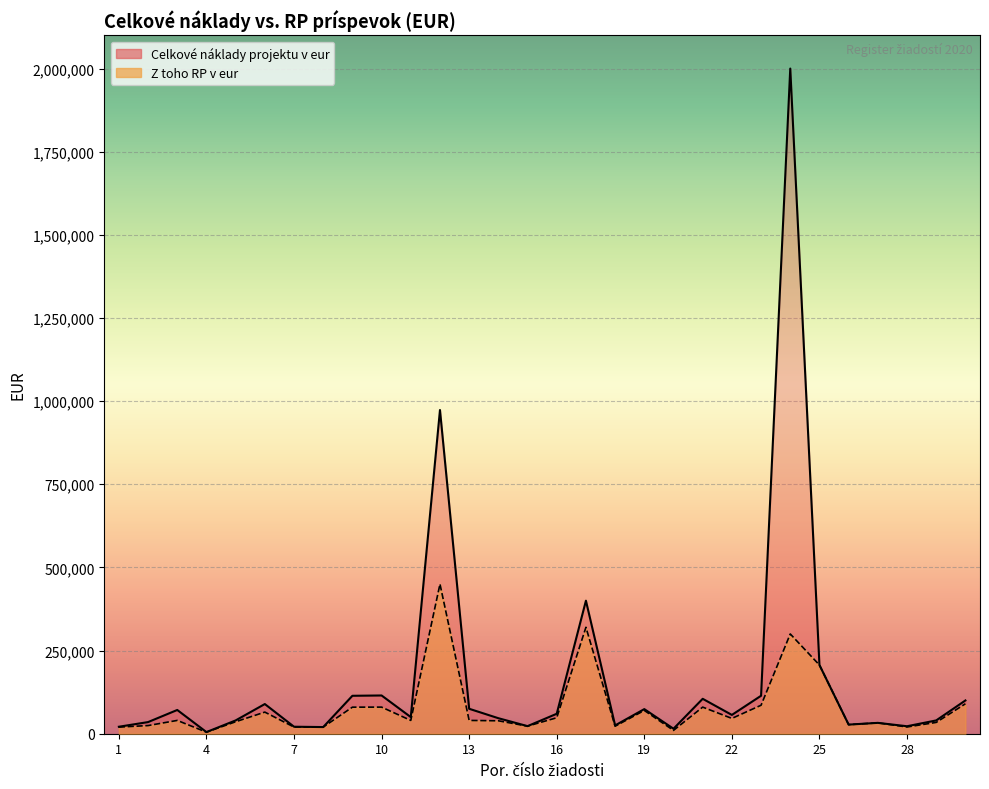

What is the difference between the second highest and minimum values in the Z toho RP v eur series?

315300.0